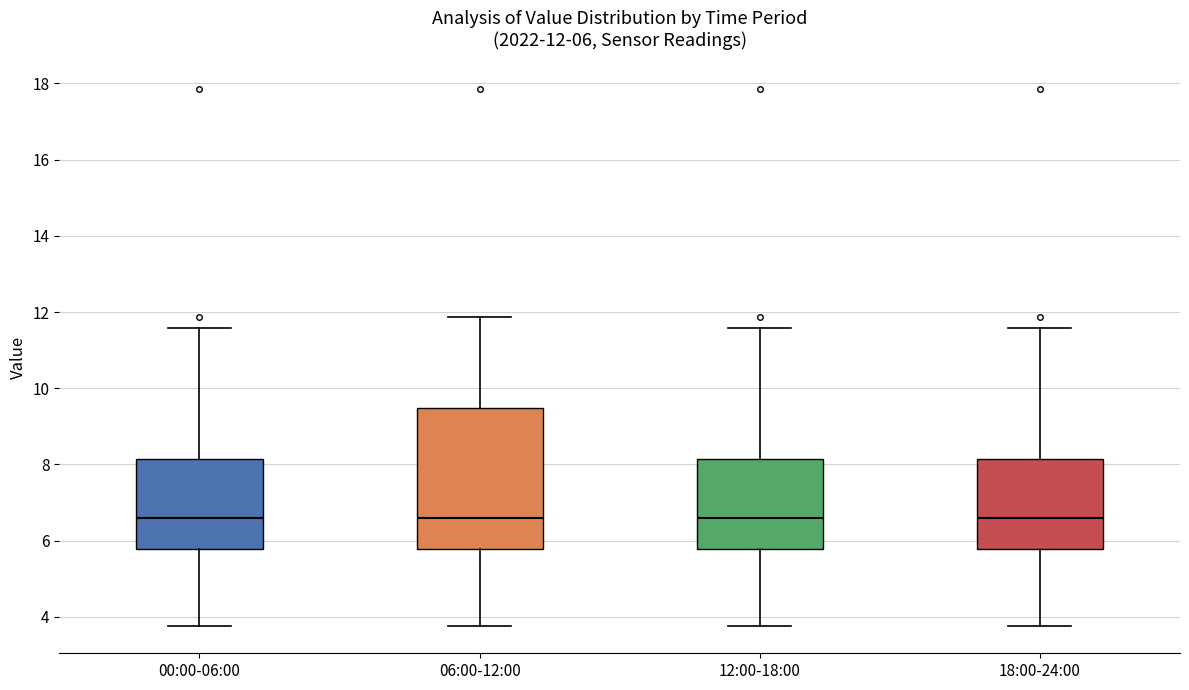

Which box is the tallest, from its lower edge to its upper edge?

06:00-12:00